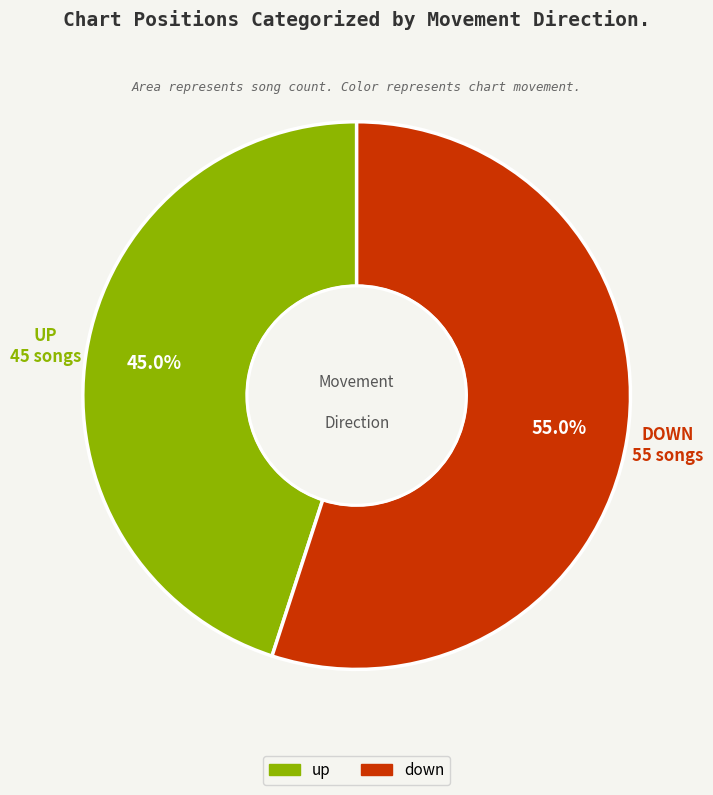

To the nearest percent, what is the combined percentage of up and down?

100%